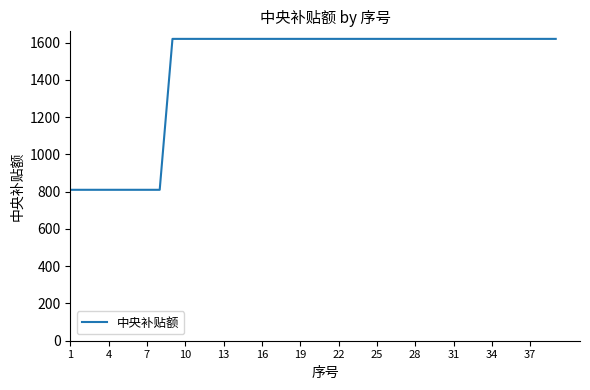

Reading left to right, extract all data points from this chart.

810	810	810	810	810	810	810	810	1620	1620	1620	1620	1620	1620	1620	1620	1620	1620	1620	1620	1620	1620	1620	1620	1620	1620	1620	1620	1620	1620	1620	1620	1620	1620	1620	1620	1620	1620	1620